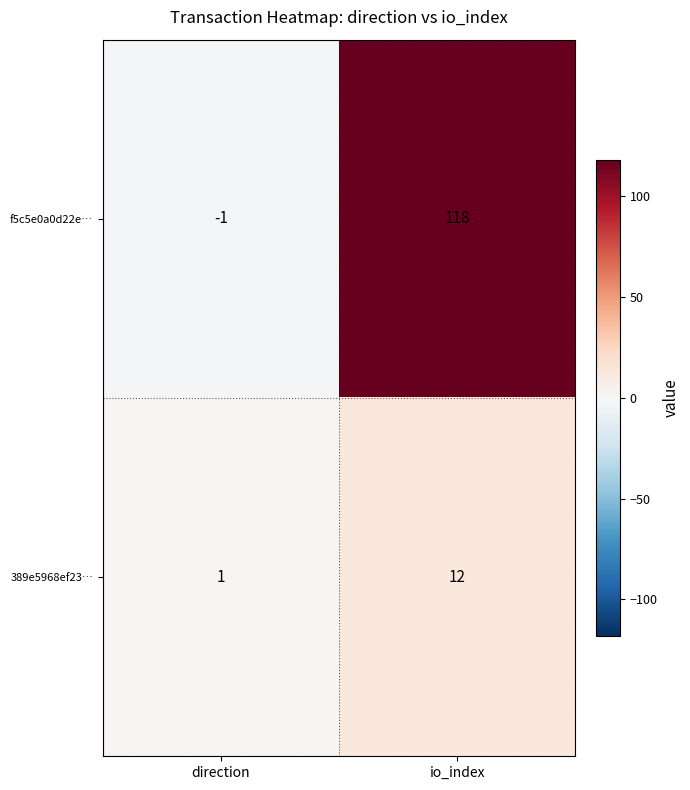

How many series are shown in this chart?

2